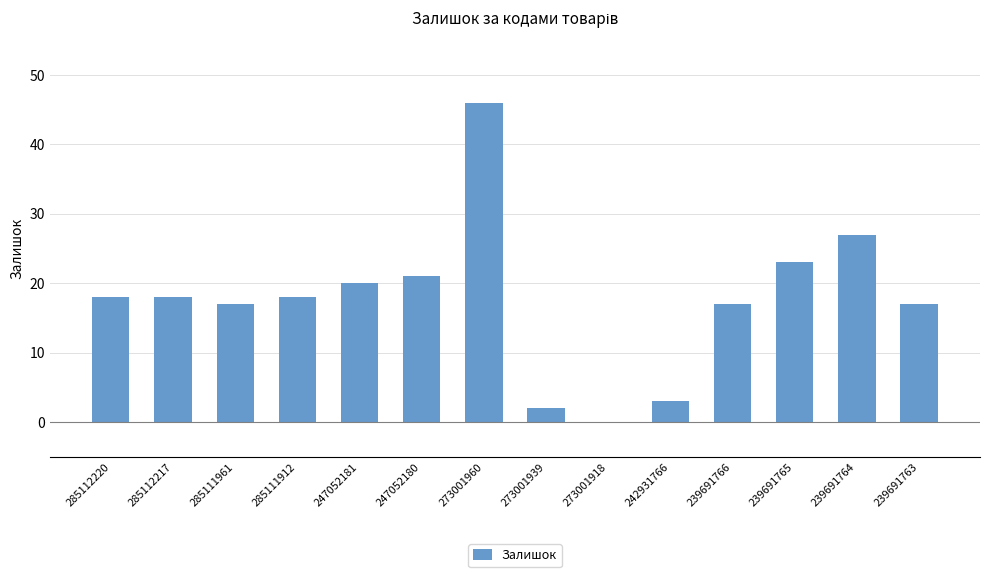

Is it true that the value at 239691766 is 17?

True